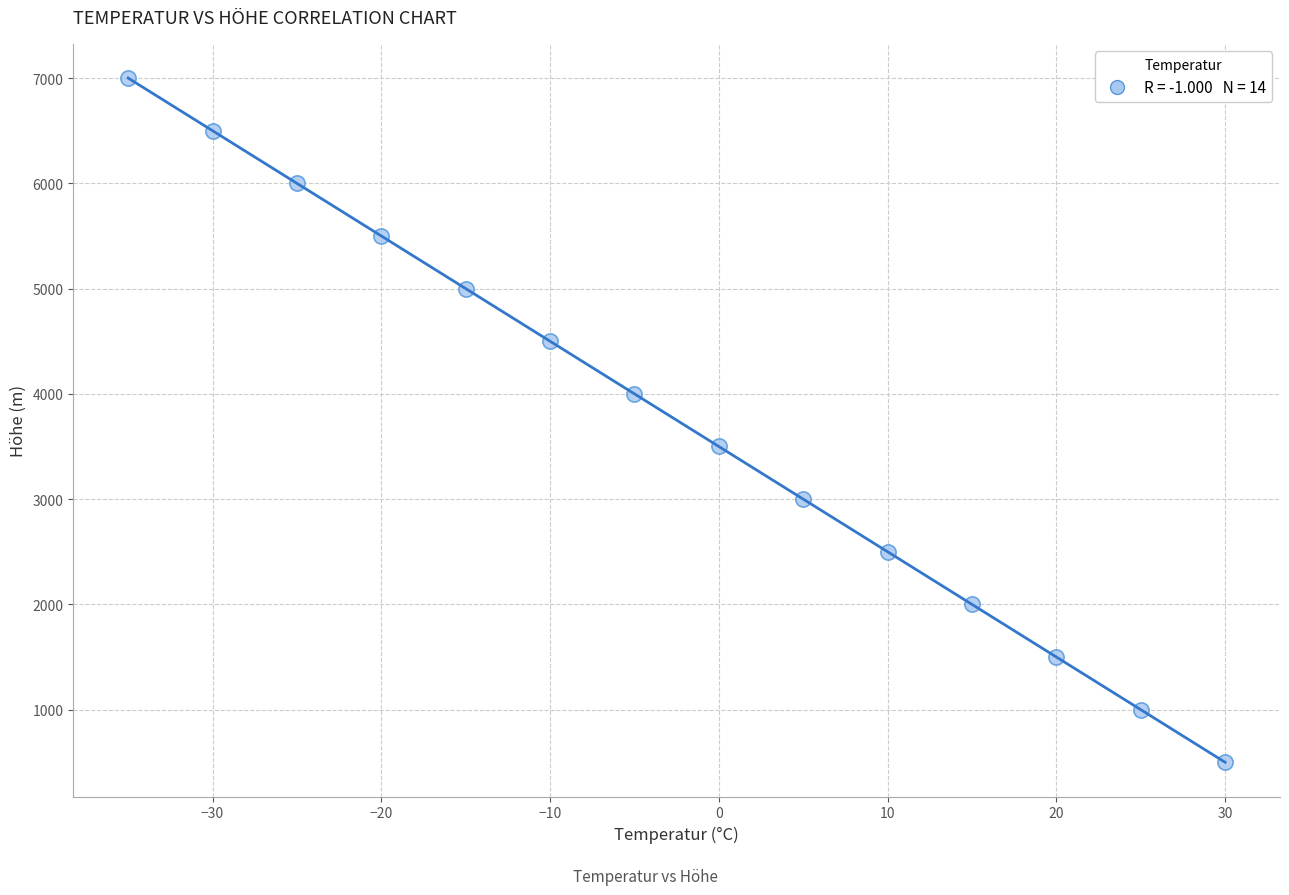

What is the range of X values (max minus min)?

65